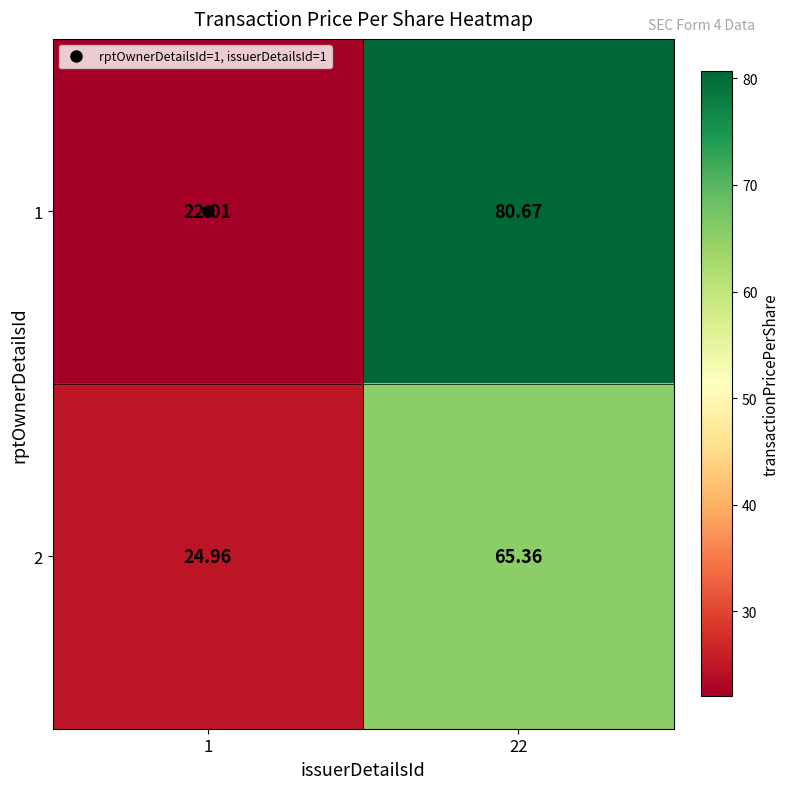

Is the value of 2 at 22 greater than the value of 1 at 22?

No